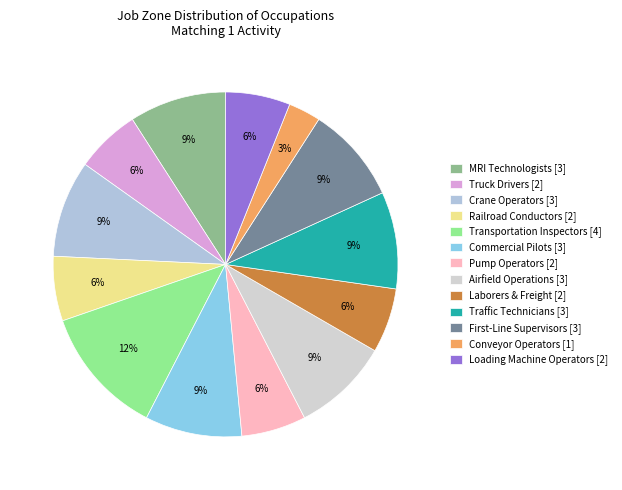

Count the number of slices in the pie.

13